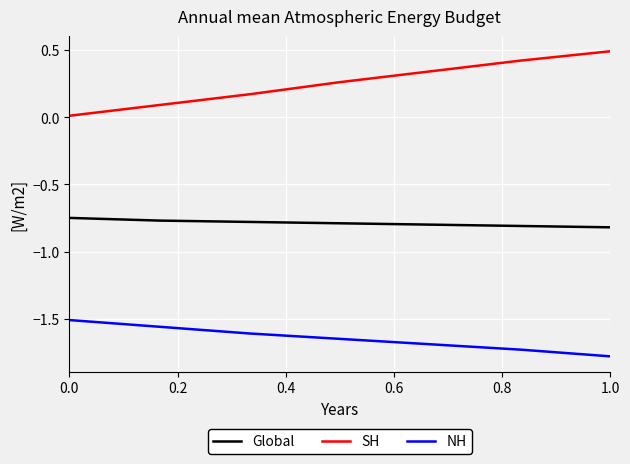

Which series has the largest total across all categories?

SH